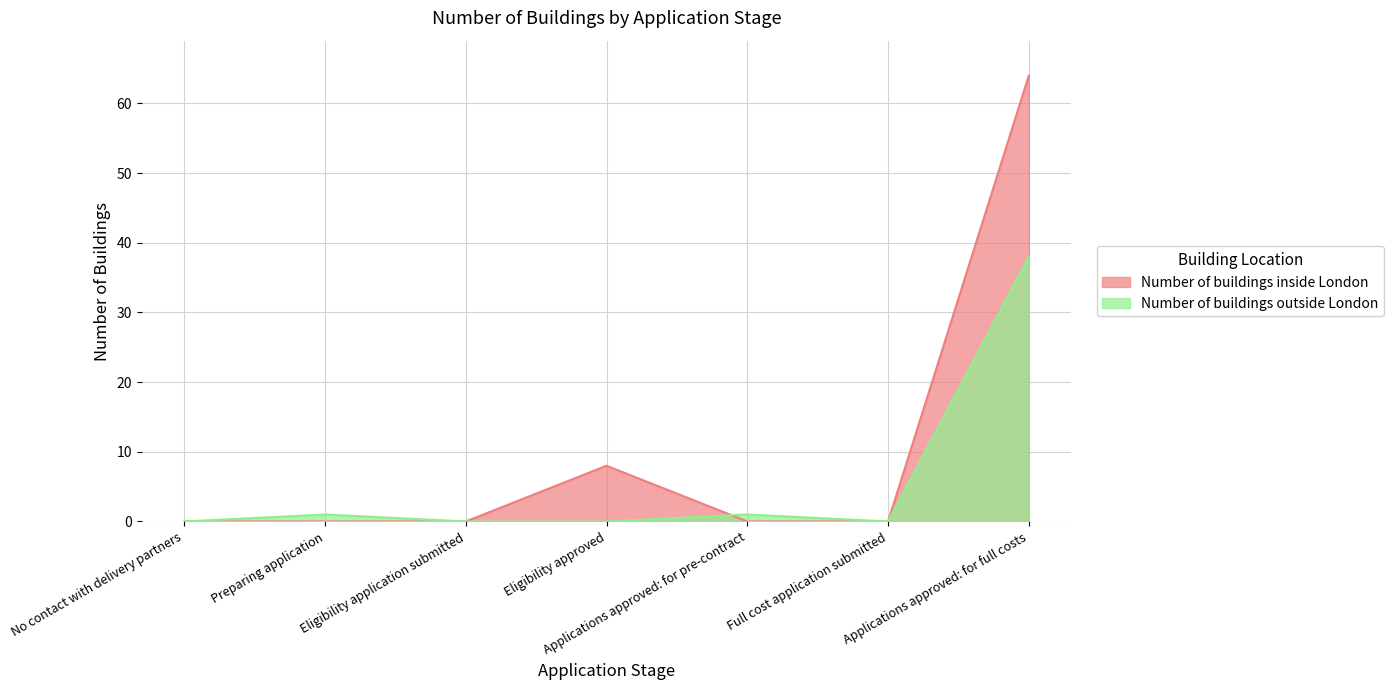

True or false: Number of buildings inside London has a value of 8 at Eligibility approved.

True